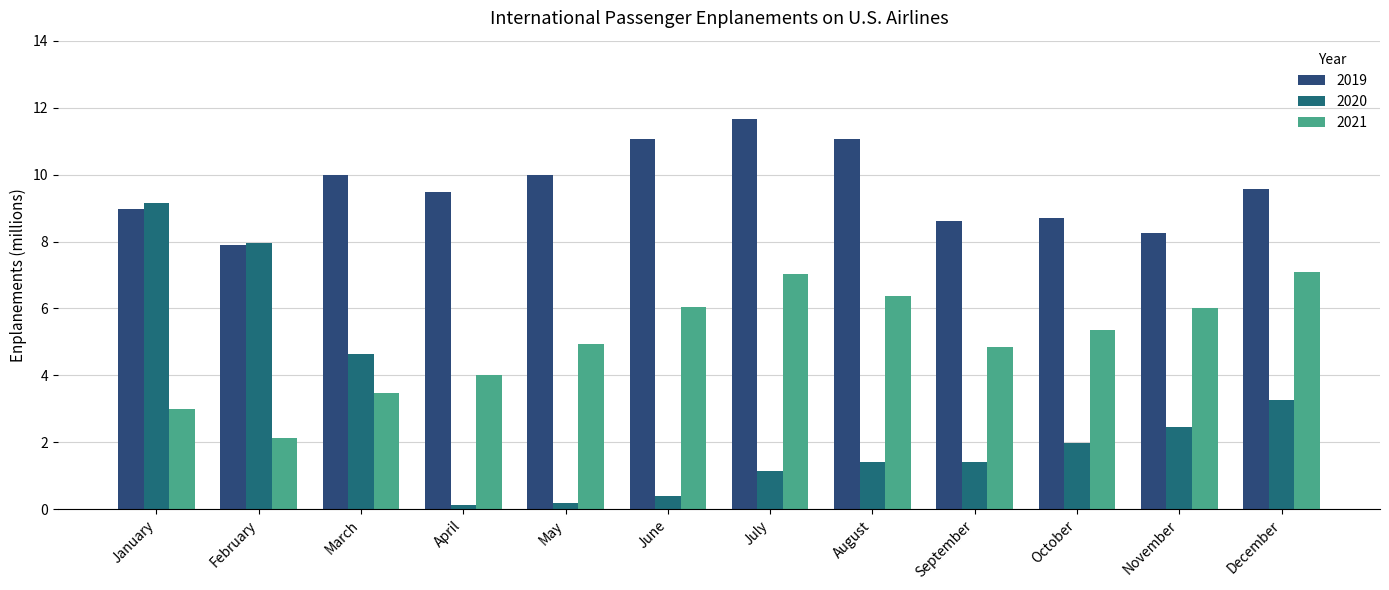

Which series has the widest spread of values?

2020